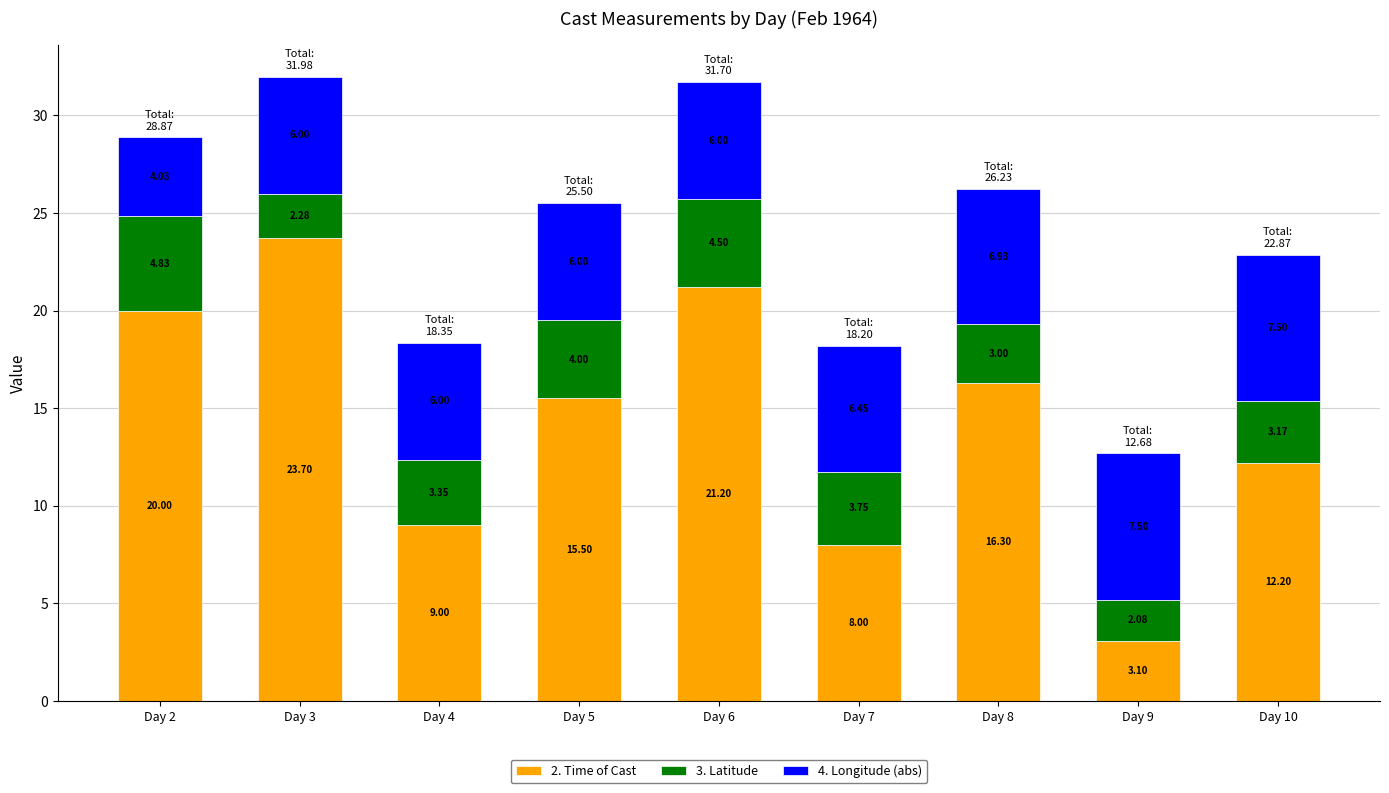

At which category is the sum across all series the highest?

Day 3